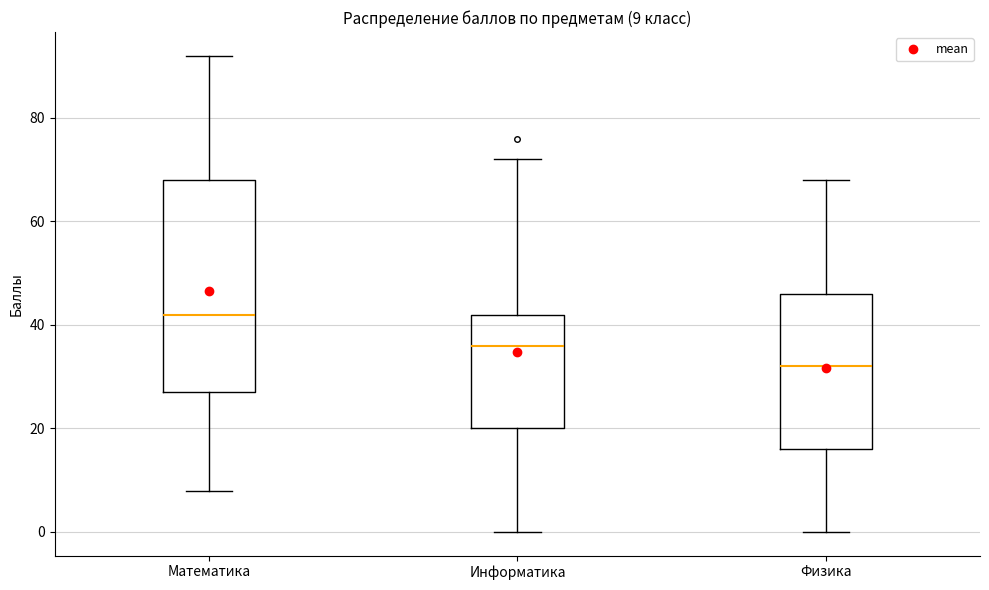

Comparing the boxes themselves (not the whiskers), which one is the tallest?

Математика